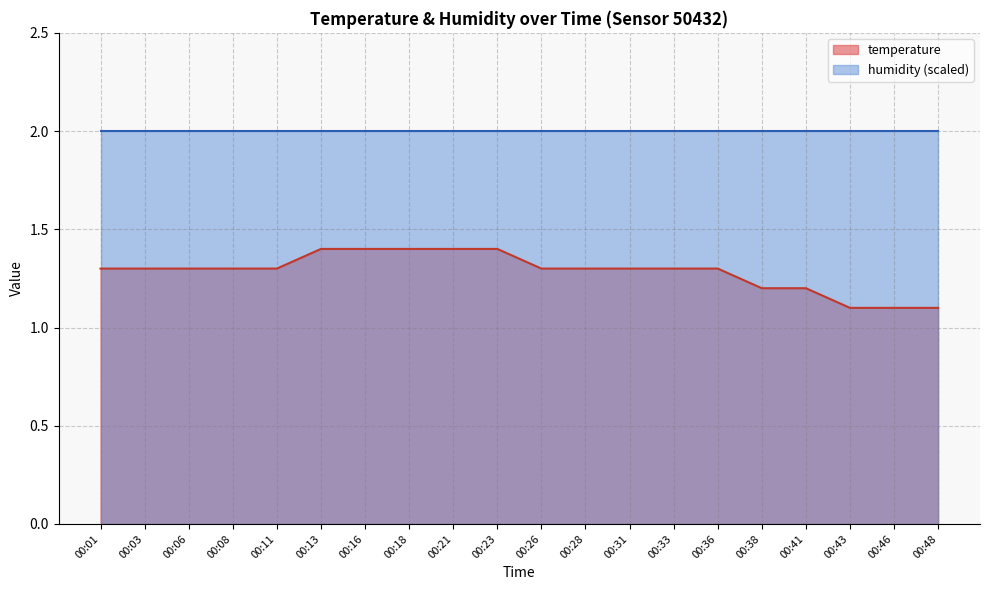

Reading right to left, transcribe all the data shown in this chart.

00:48=1.1	00:46=1.1	00:43=1.1	00:41=1.2	00:38=1.2	00:36=1.3	00:33=1.3	00:31=1.3	00:28=1.3	00:26=1.3	00:23=1.4	00:21=1.4	00:18=1.4	00:16=1.4	00:13=1.4	00:11=1.3	00:08=1.3	00:06=1.3	00:03=1.3	00:01=1.3